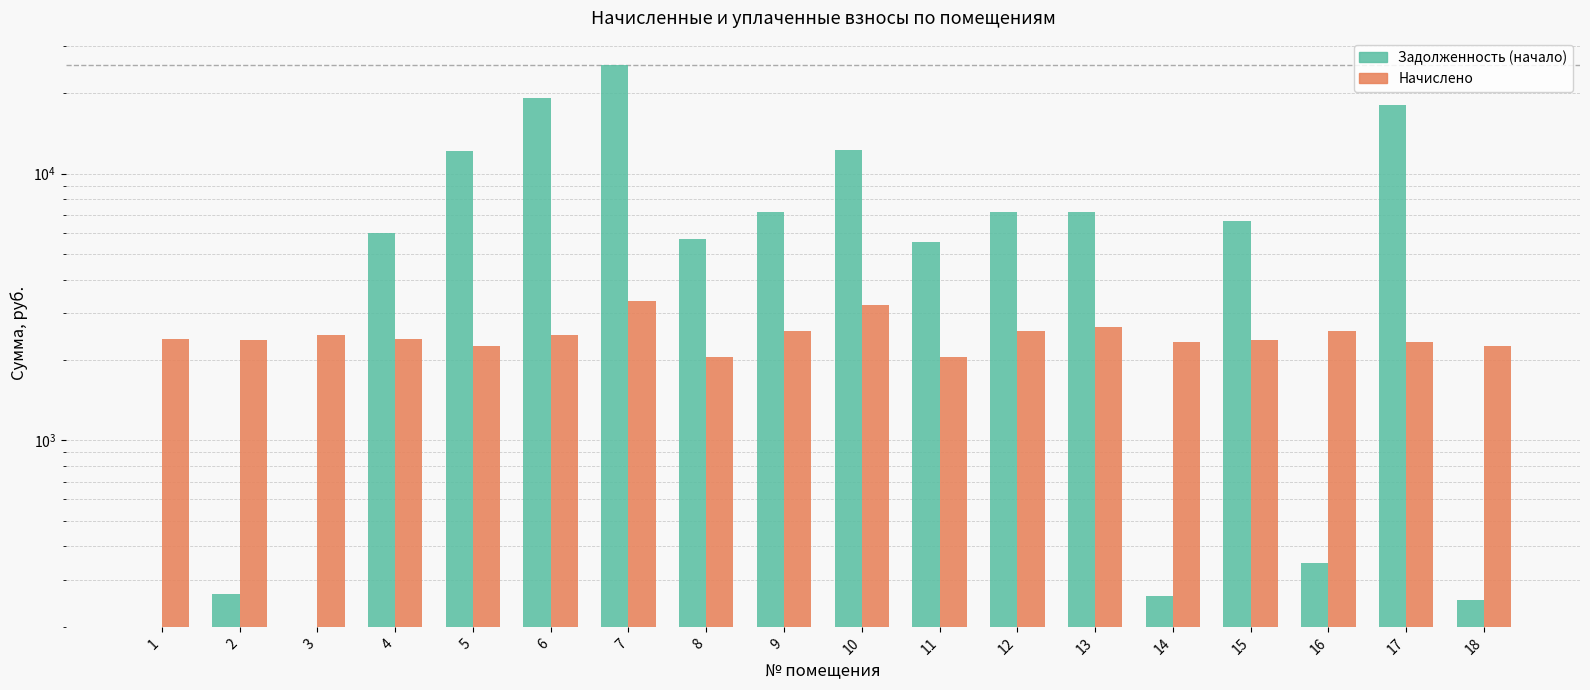

Reading left to right, what are all the values shown in this chart?

Задолженность (начало): 0.0	265.3	0.0	5986.6	12189.7	19149.2	25624.3	5694.8	7157.3	12232.7	5519.7	7157.3	7171.5	260.7	6665.8	345.9	18082.9	251.6
Начислено: 2407.8	2387.3	2479.3	2407.8	2249.3	2479.3	3317.7	2049.9	2576.4	3210.3	2049.9	2576.4	2663.4	2346.4	2371.9	2561.1	2341.3	2264.6